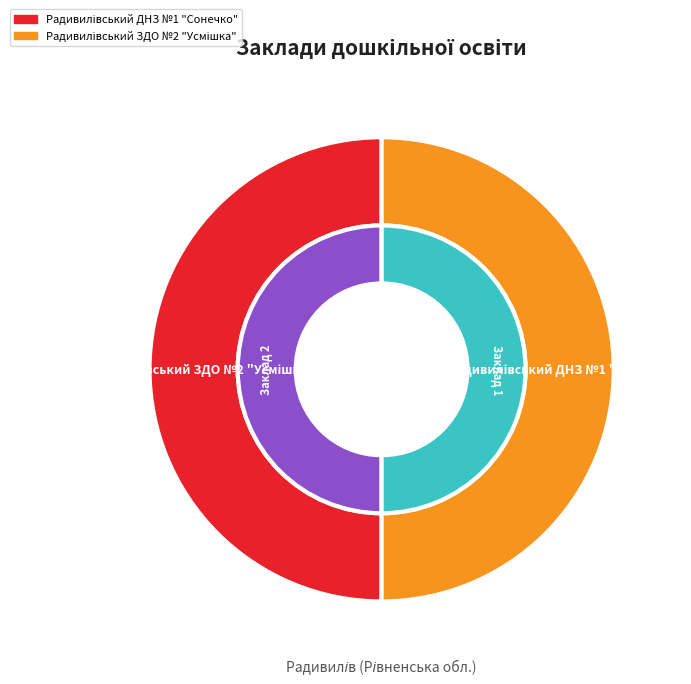

What percentage is NOT represented by Радивилівський ЗДО №2 "Усмішка"?

50.0%